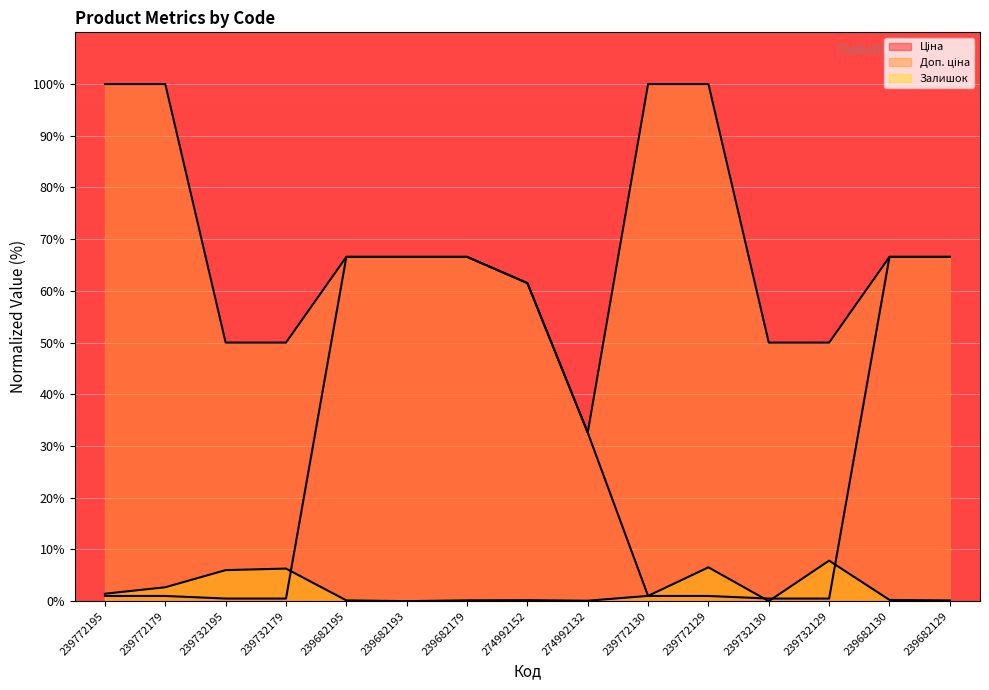

How many categories are shown in the chart?

15